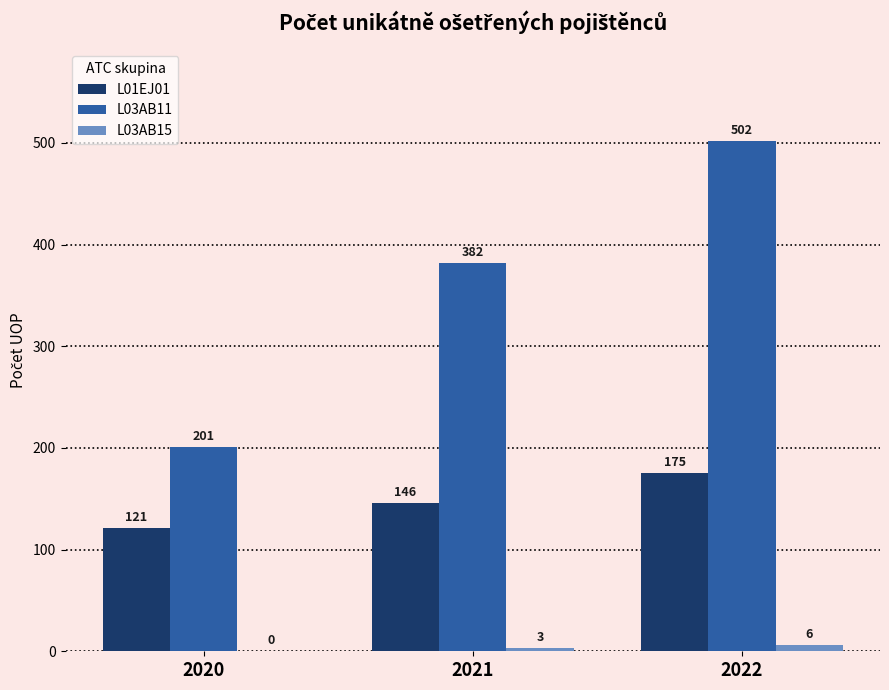

The value of L03AB15 at 2020 is 0. True or false?

True